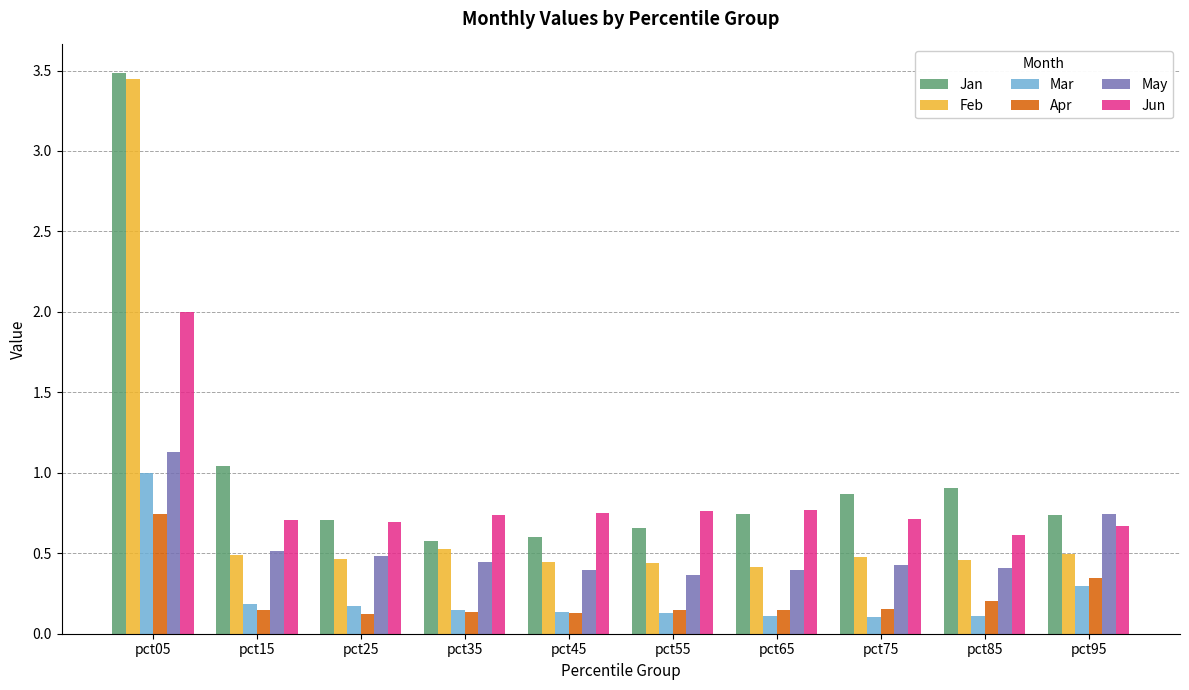

Which series has the largest total across all categories?

Jan